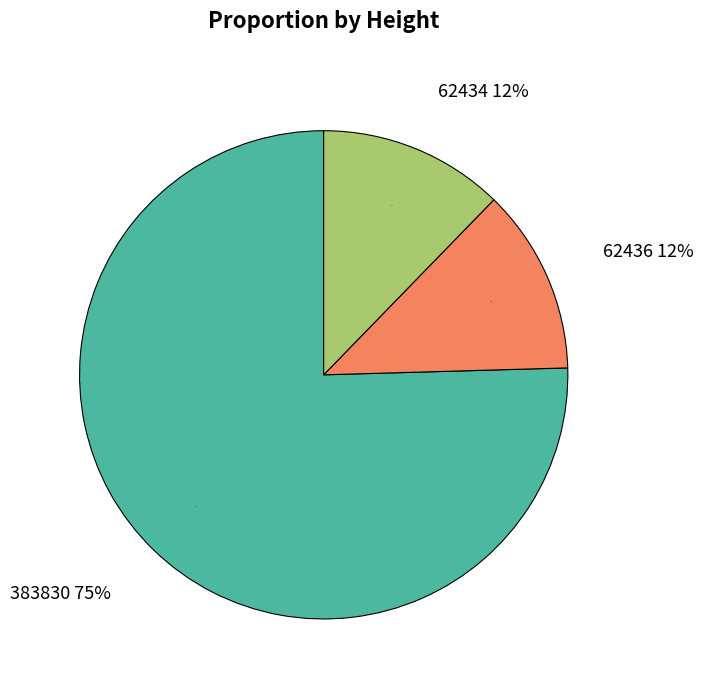

Which category has the smallest portion of the pie?

62434